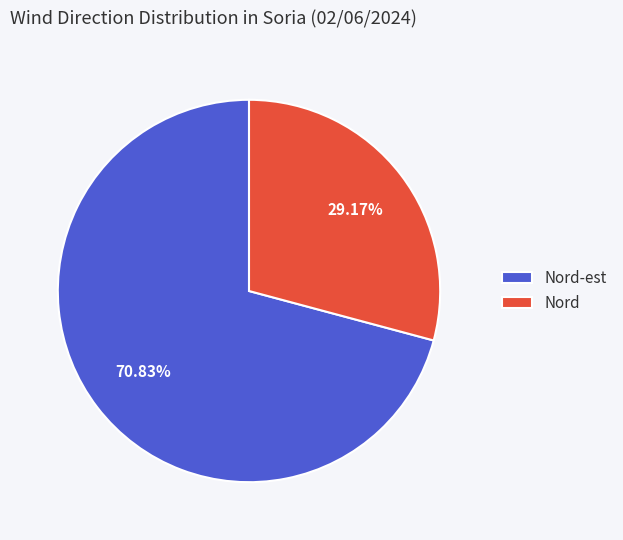

How many segments does this pie chart have?

2